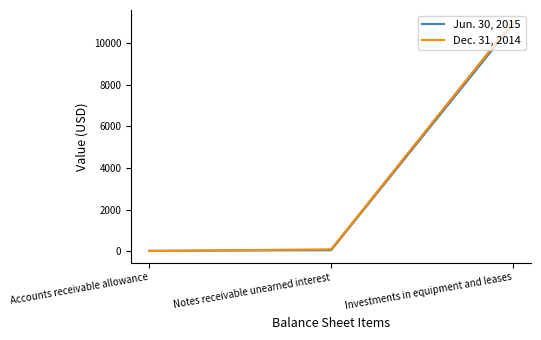

Which category has the highest value in the Dec. 31, 2014 series?

Investments in equipment and leases